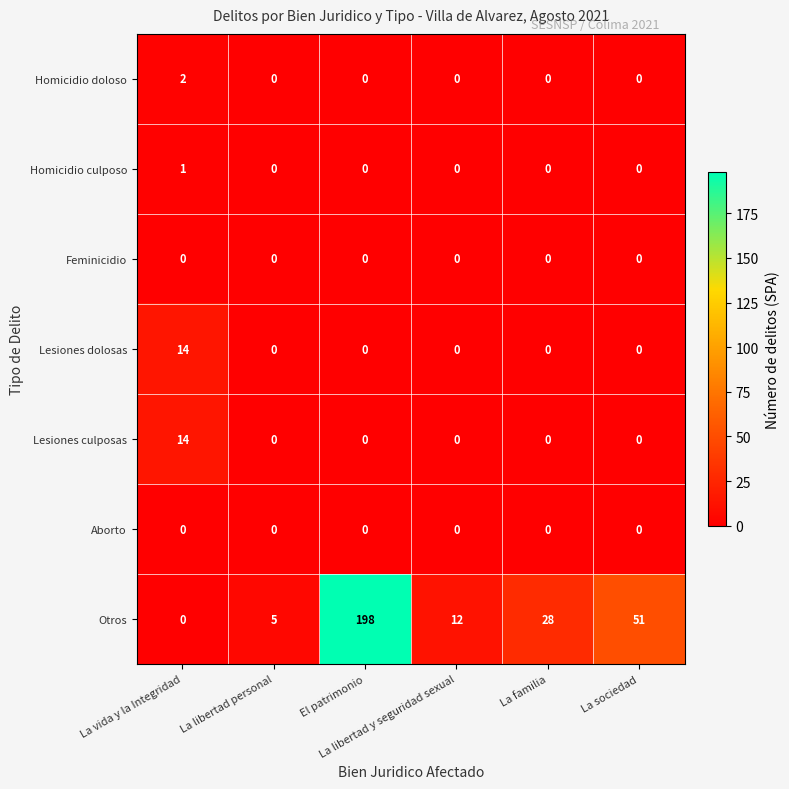

Which series has the widest spread of values?

Otros